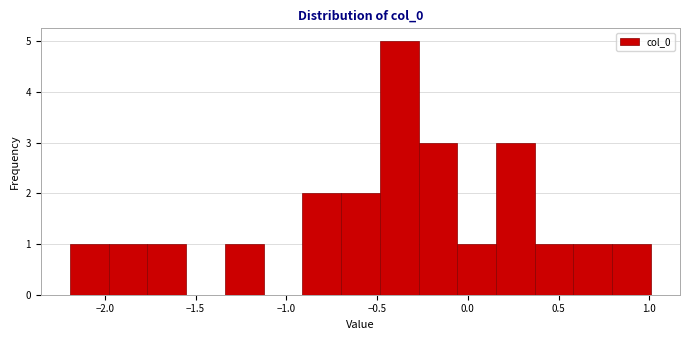

Reading left to right, list every bar in this chart as the range it spans on the x-axis followed by its height. Neither the bar edges nor the heights are printed on the chart, so give them approximately, as read against the axes.

-2.20 to -2.00: 1
-2.00 to -1.75: 1
-1.75 to -1.55: 1
-1.55 to -1.35: 0
-1.35 to -1.15: 1
-1.15 to -0.90: 0
-0.90 to -0.70: 2
-0.70 to -0.50: 2
-0.50 to -0.25: 5
-0.25 to -0.05: 3
-0.05 to 0.15: 1
0.15 to 0.35: 3
0.35 to 0.60: 1
0.60 to 0.80: 1
0.80 to 1.00: 1